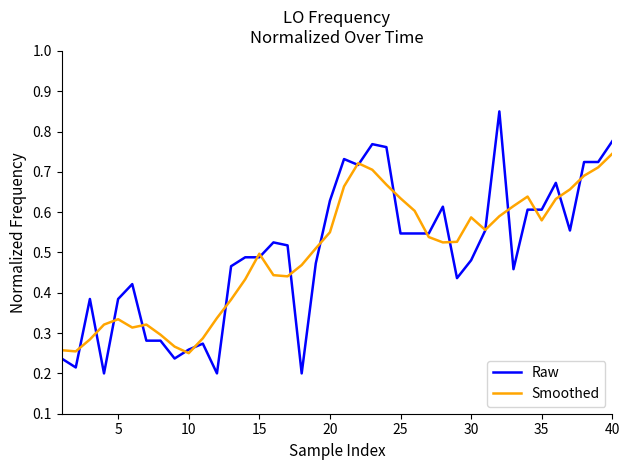

Which series has the widest spread of values?

Raw